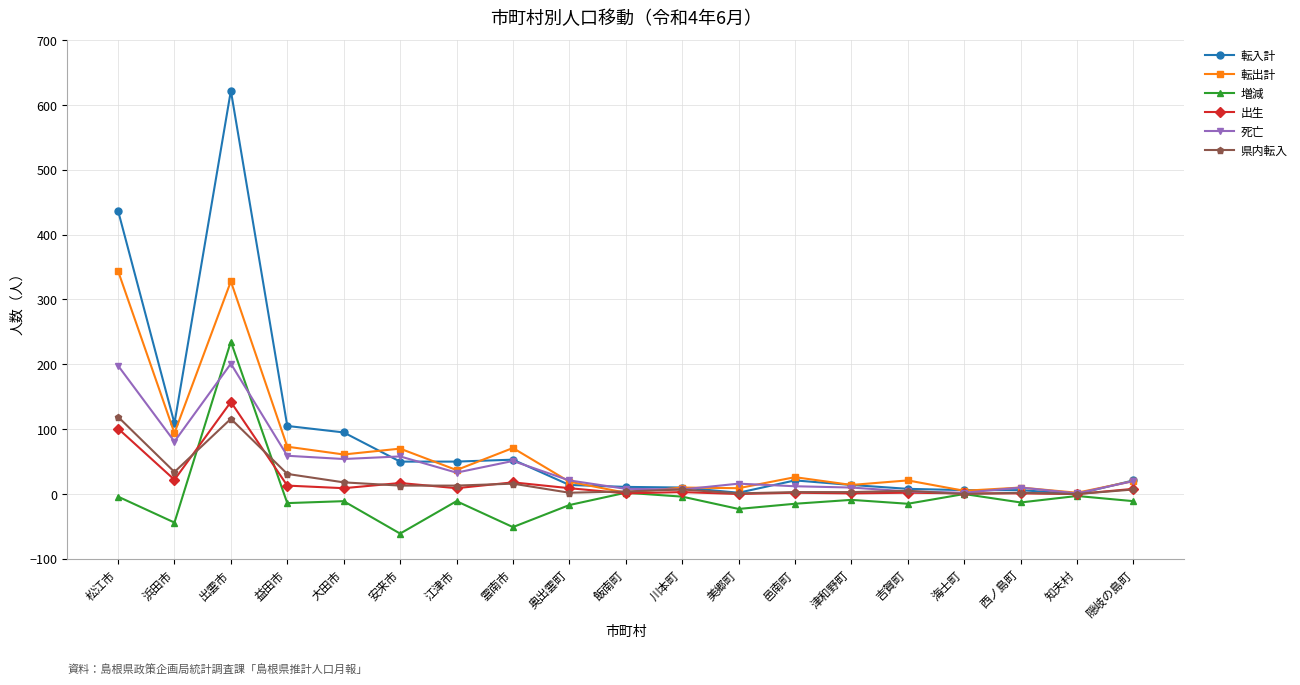

Is it true that 出生 equals 1 at 海士町?

True